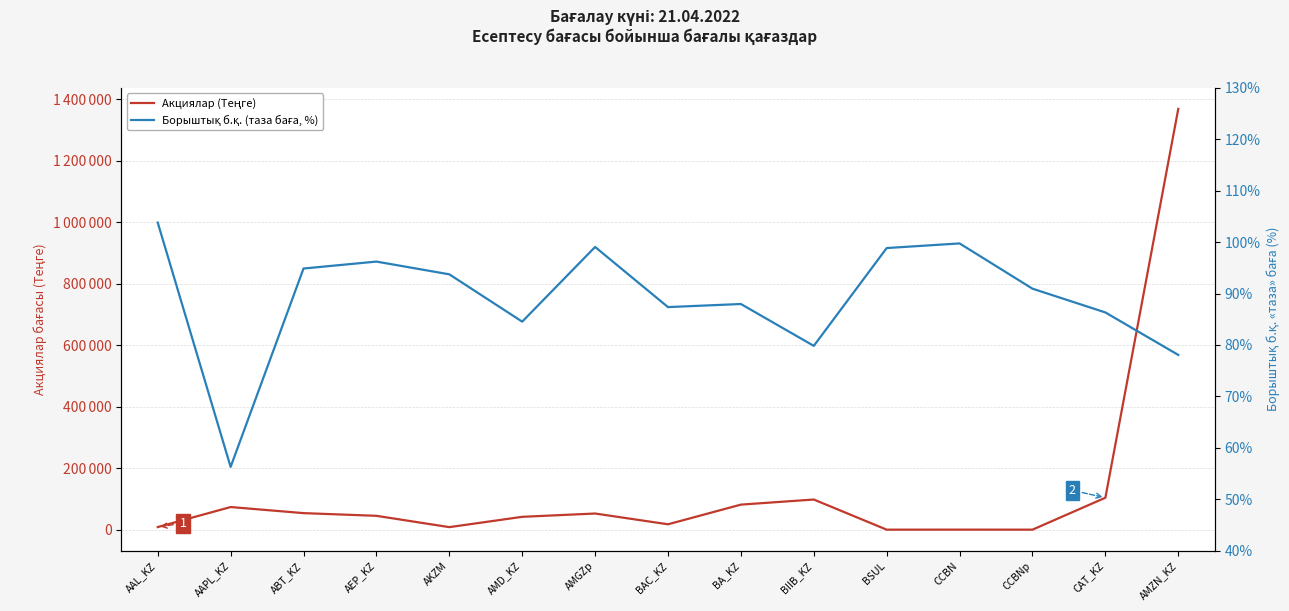

Reading left to right, what are all the values shown in this chart?

Акциялар (Теңге): AAL_KZ=8743.7	AAPL_KZ=73939.3	ABT_KZ=54113.8	AEP_KZ=45361.3	AKZM=8521.9	AMD_KZ=42086.6	AMGZp=52847.2	BAC_KZ=17795.1	BA_KZ=81808.4	BIIB_KZ=98383.5	BSUL=294.4	CCBN=390.6	CCBNp=314.6	CAT_KZ=104217.8	AMZN_KZ=1369438.5
Борыштық б.қ. (таза баға, %): AAL_KZ=103.8	AAPL_KZ=56.3	ABT_KZ=94.9	AEP_KZ=96.2	AKZM=93.7	AMD_KZ=84.5	AMGZp=99.1	BAC_KZ=87.4	BA_KZ=88.0	BIIB_KZ=79.8	BSUL=98.8	CCBN=99.8	CCBNp=91.0	CAT_KZ=86.3	AMZN_KZ=78.1